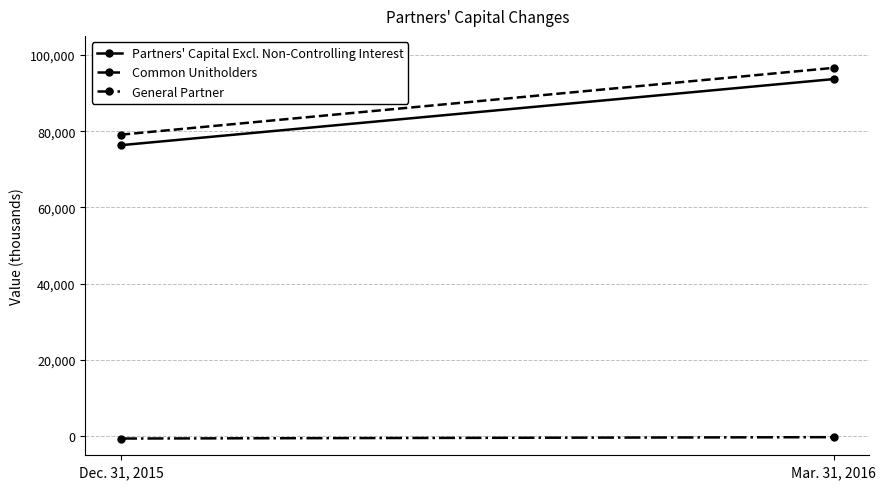

At which label does Common Unitholders reach its peak?

Mar. 31, 2016